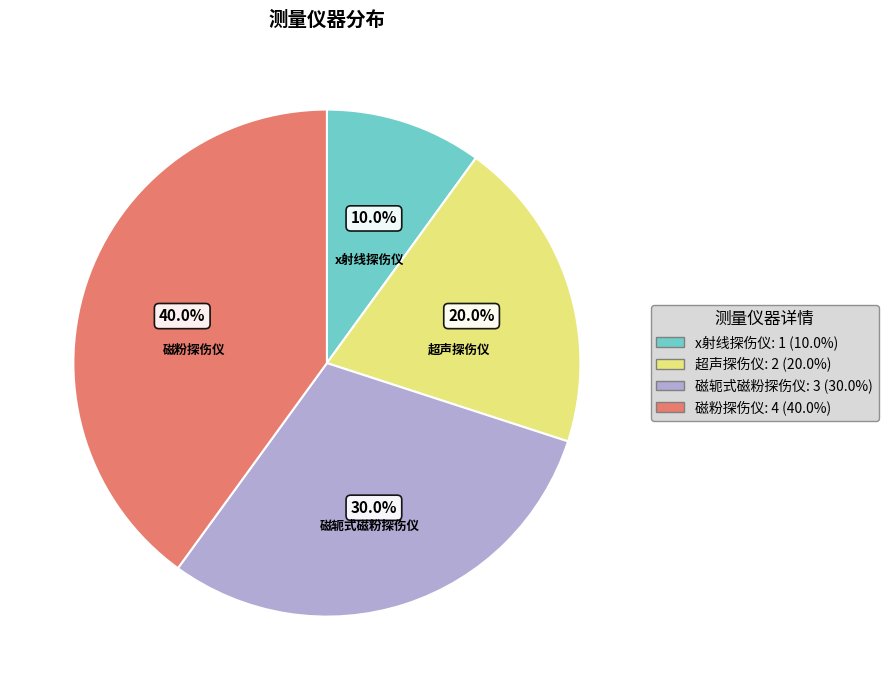

Is there any slice that represents more than half of the pie?

No